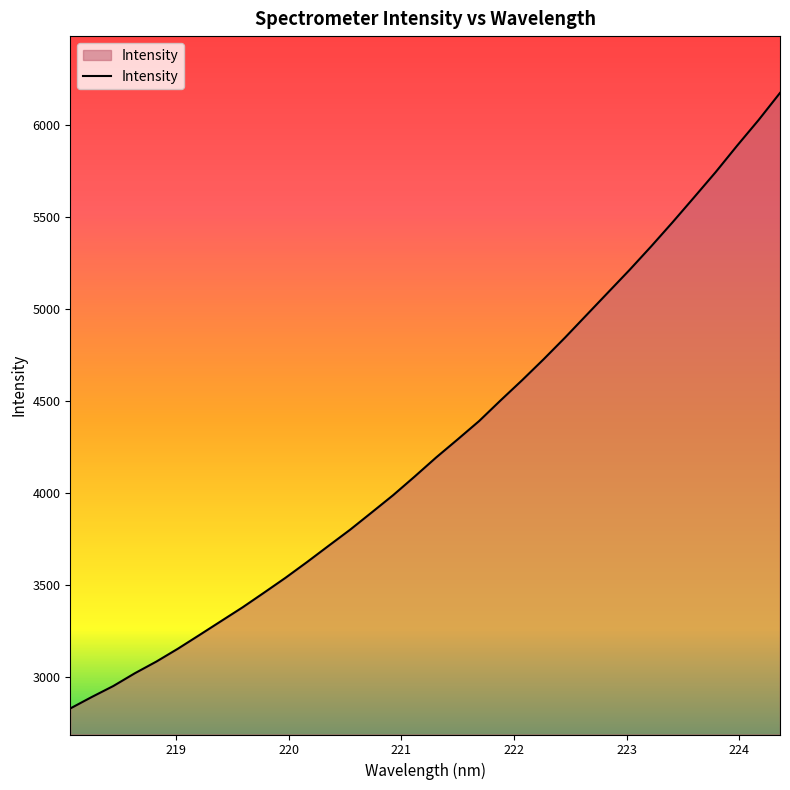

True or false: the data has more than 2 interior local peaks.

False